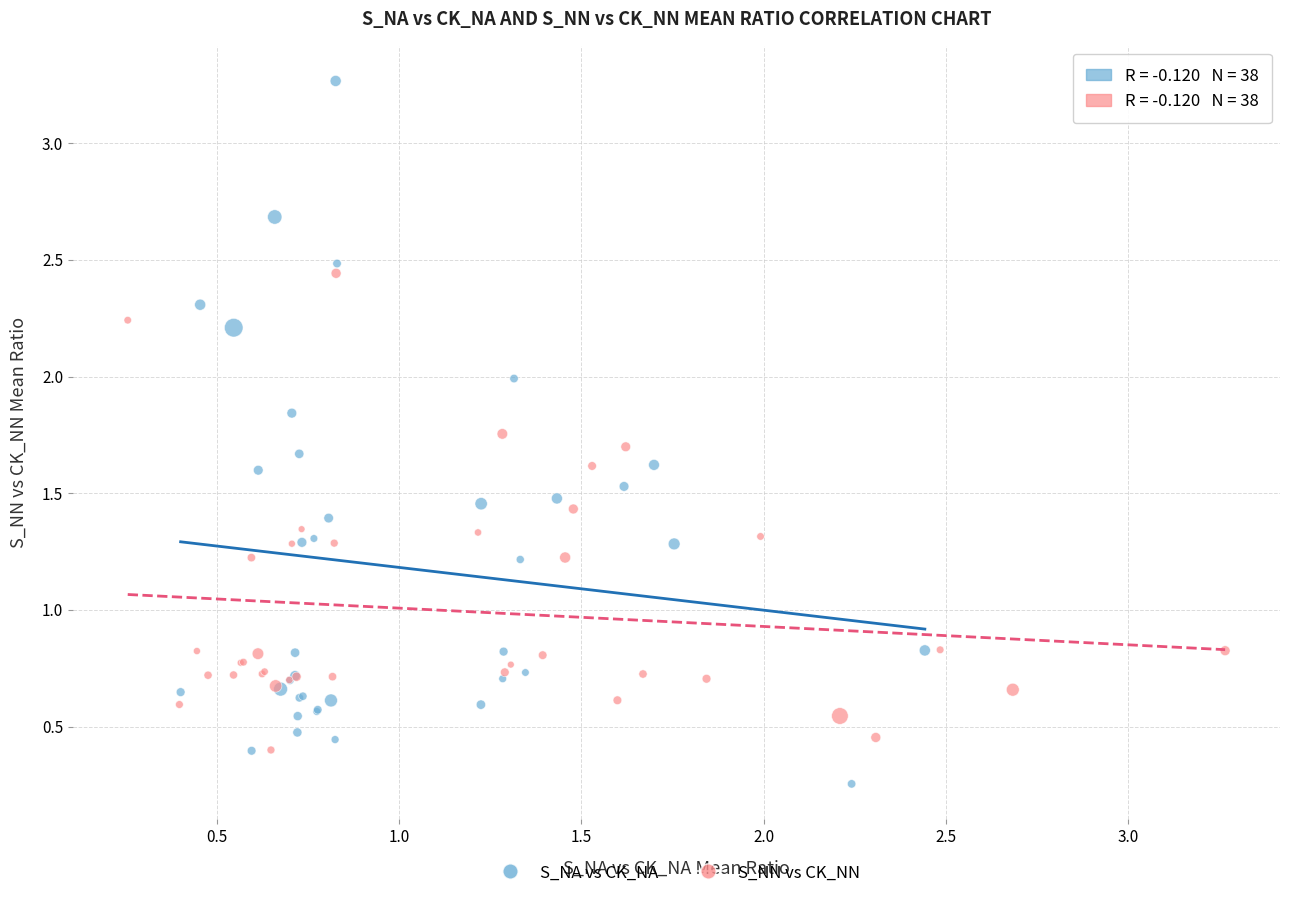

Which series contains the highest Y value?

S_NA vs CK_NA